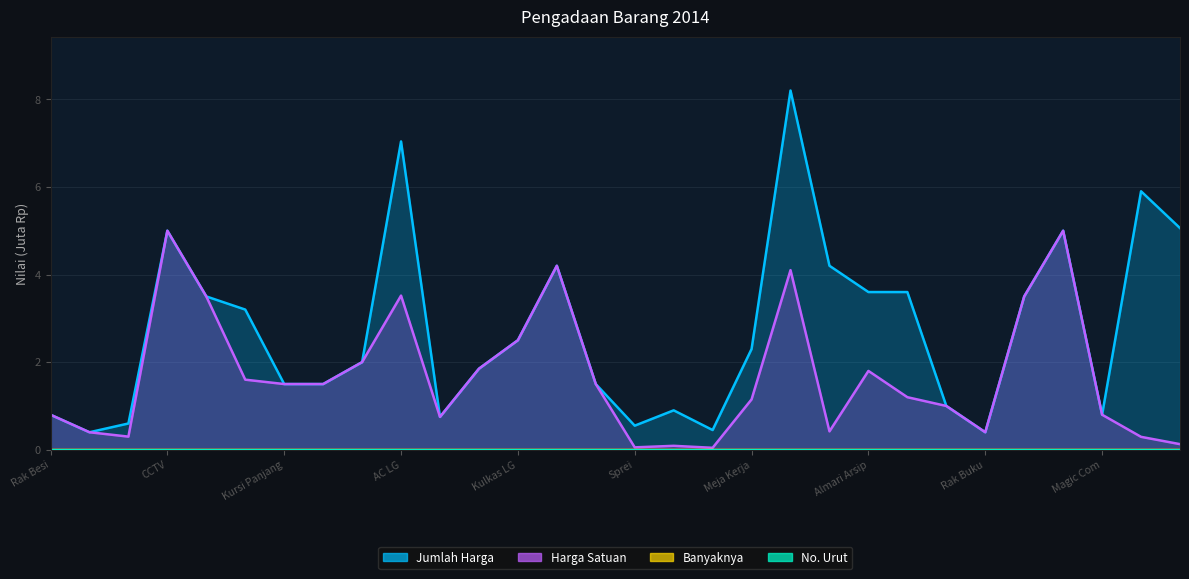

True or false: Jumlah Harga has a value of 0.6 at Exhaust Fan.

True